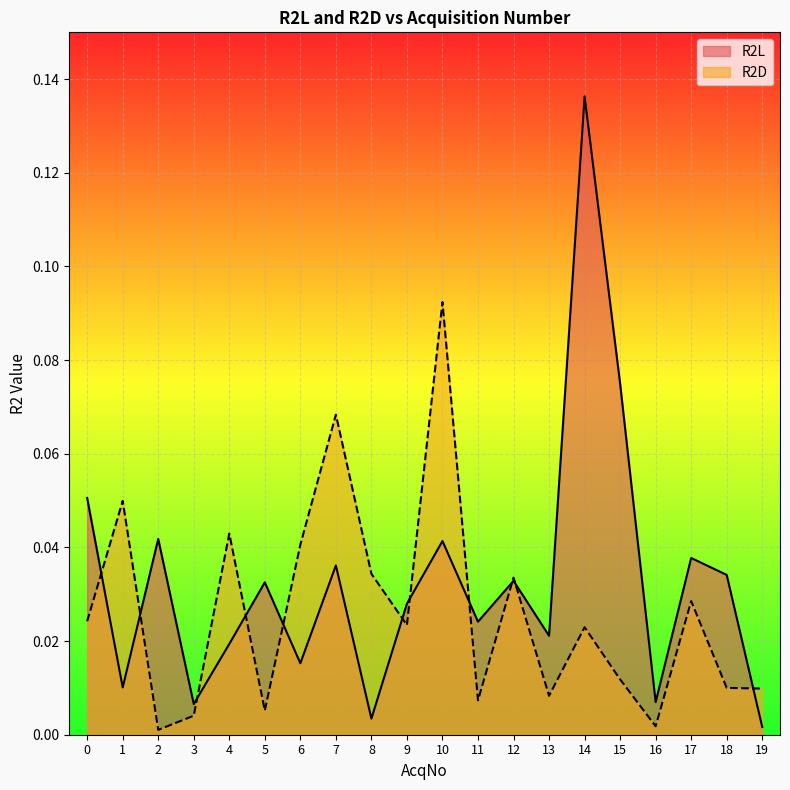

True or false: R2D has more than 1 points higher than both neighbors.

True